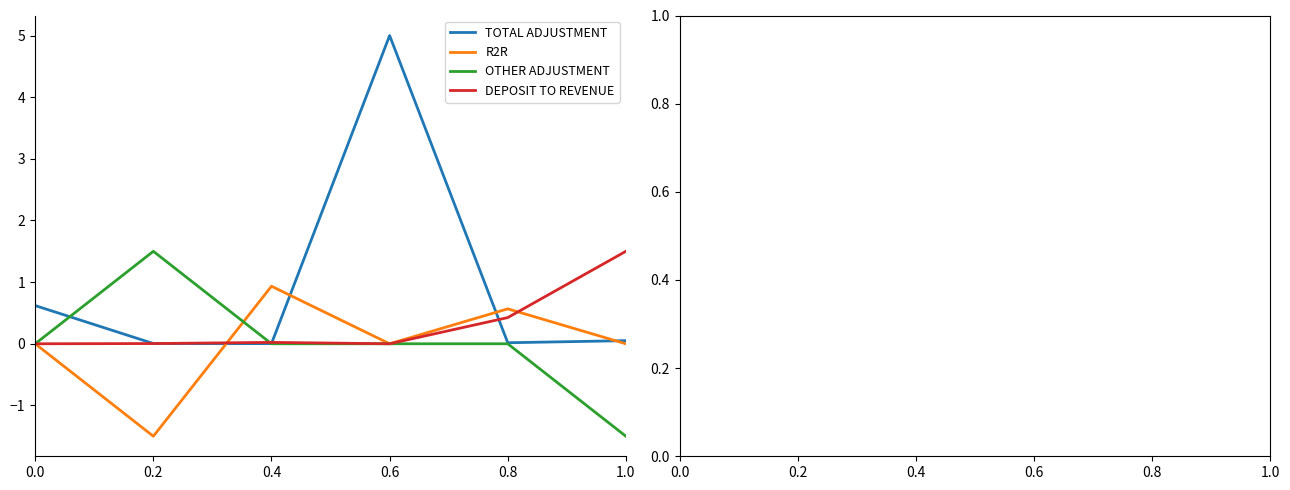

The value of DEPOSIT TO REVENUE at 0.6 is 0.5. True or false?

False